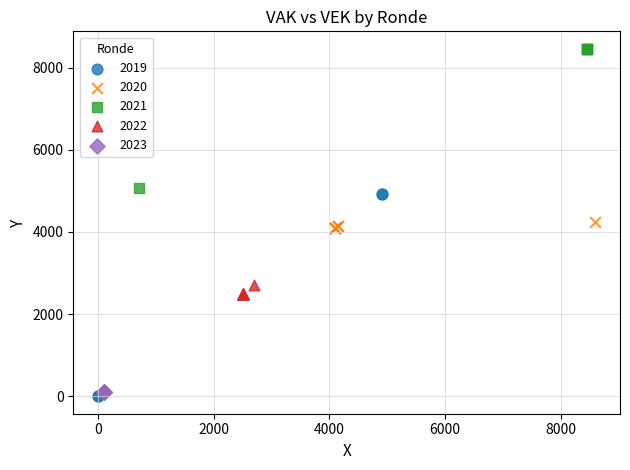

Which series contains the lowest Y value?

2019